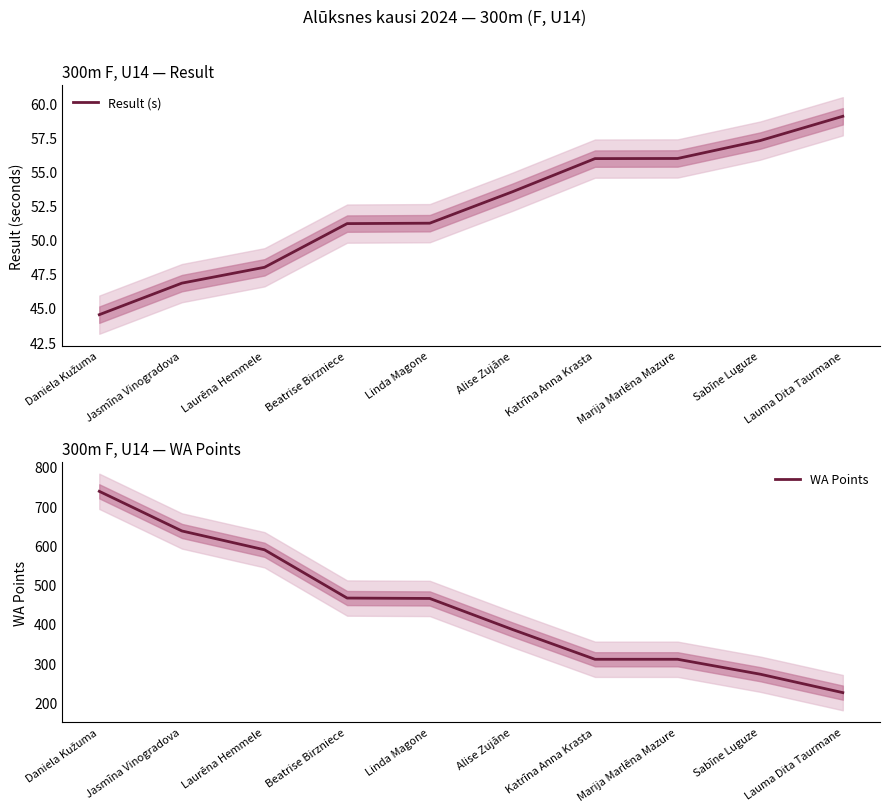

What is the total value across all series at Lauma Dita Taurmane?

284.0